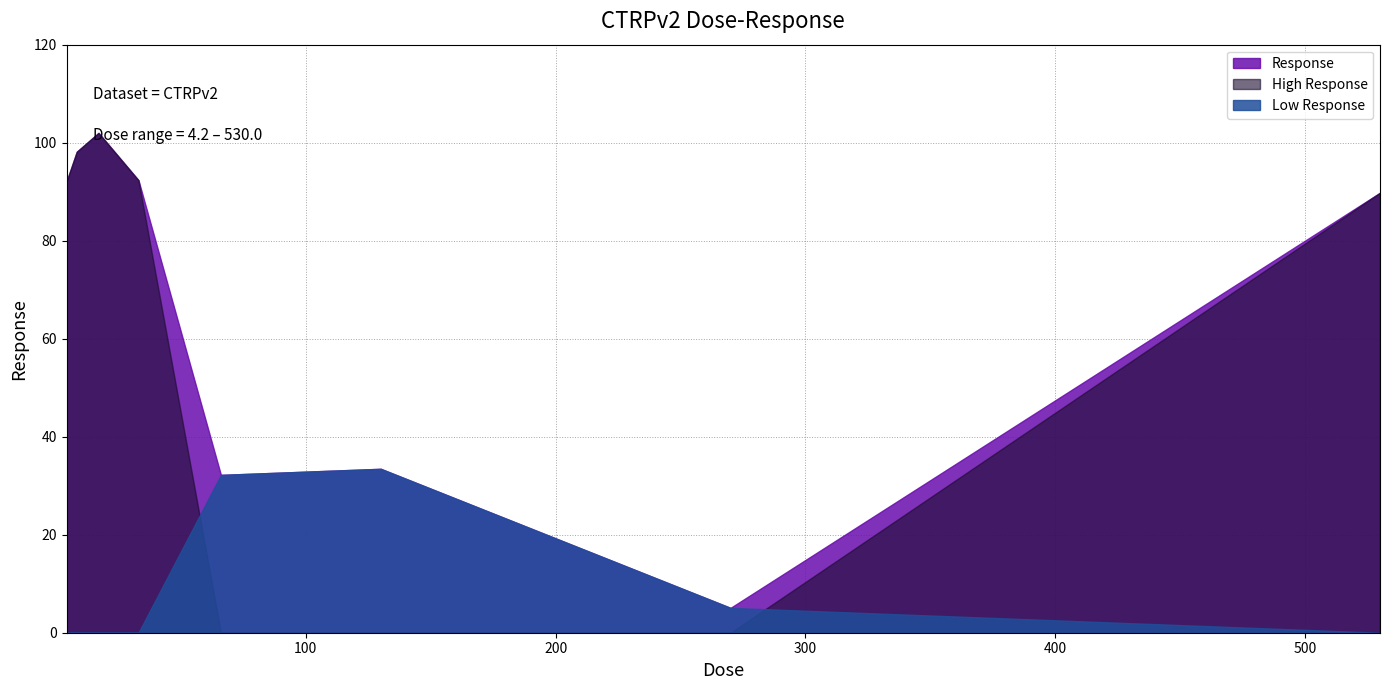

Does the chart have visible grid lines?

Yes